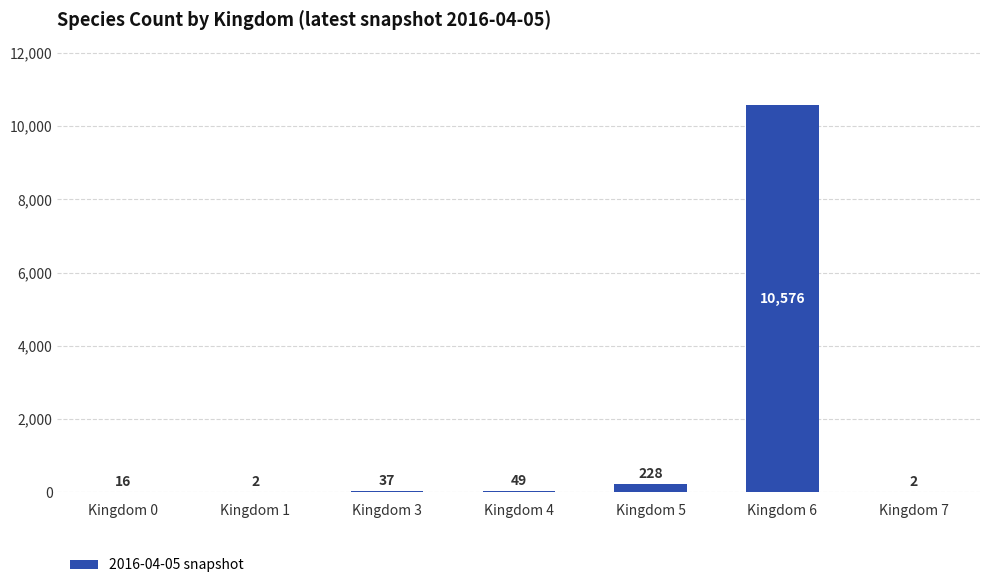

Are the bars horizontal?

No